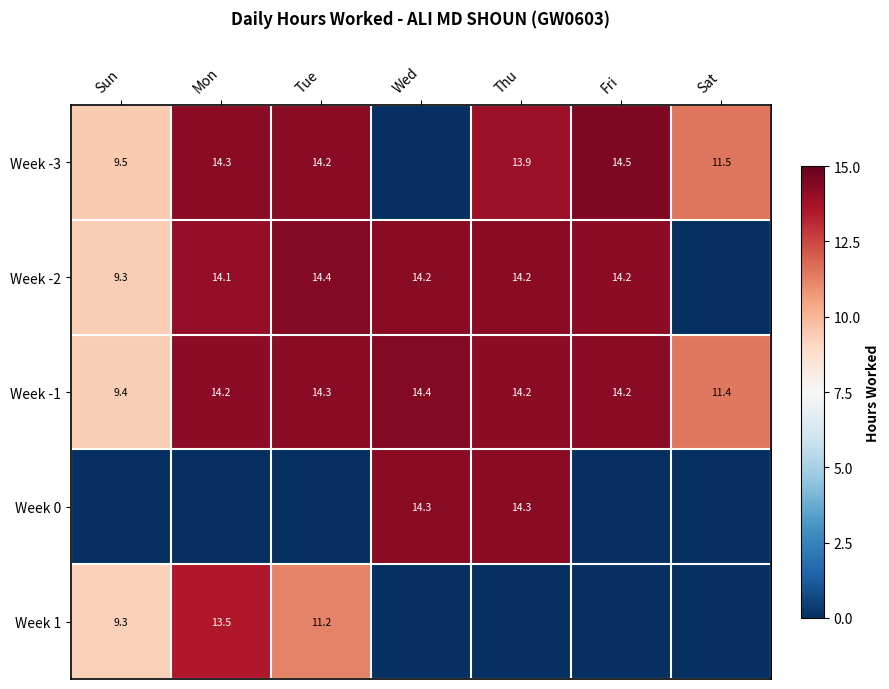

Where is Week -1 nearest to the value 11?

Sat